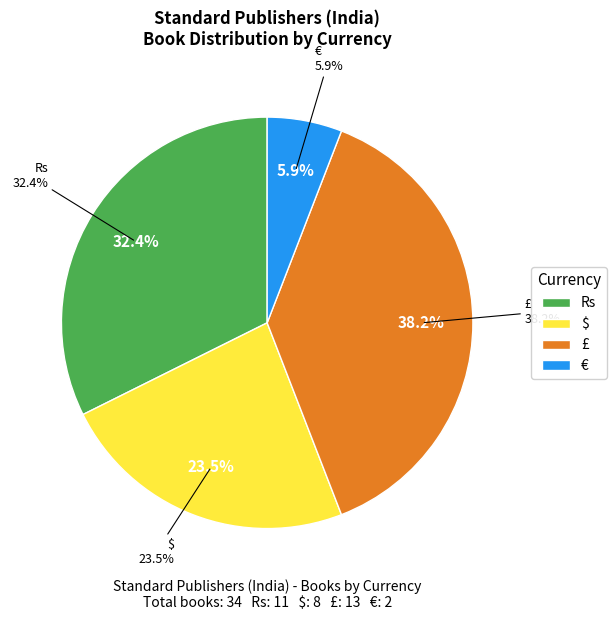

How many slices are in this pie chart?

4